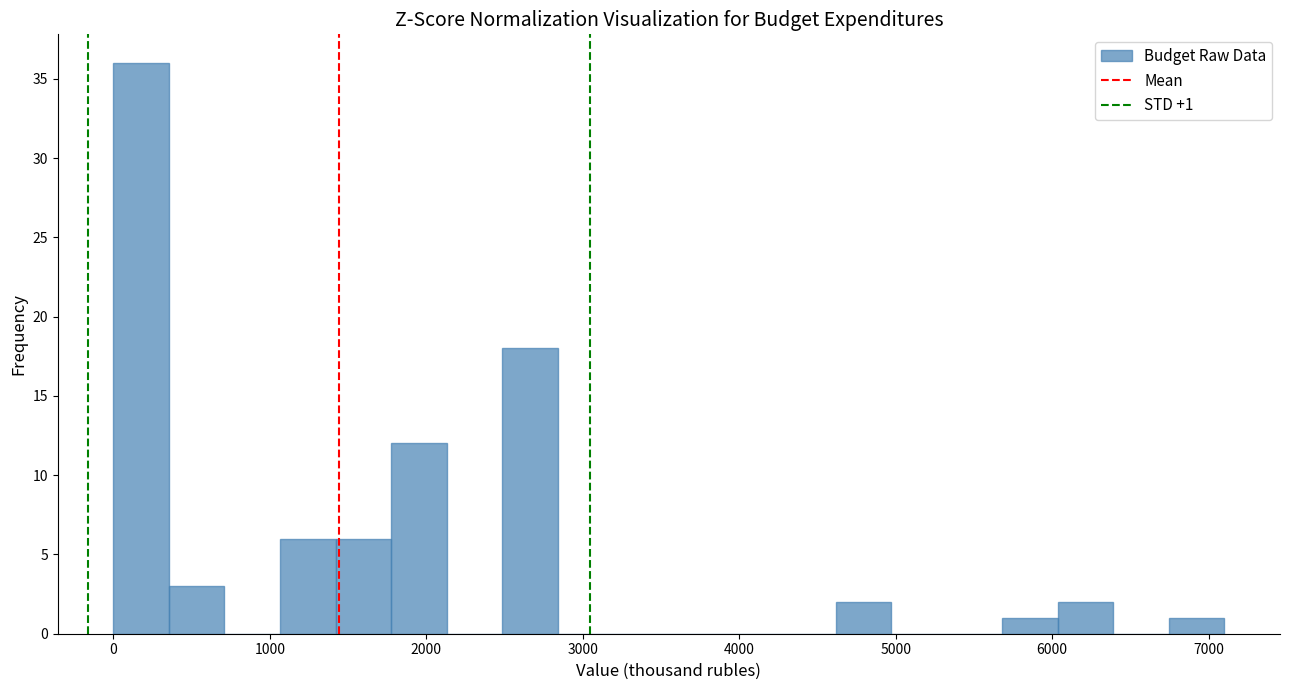

Read against the x-axis, roughly where is the centre of the tallest bar?

200